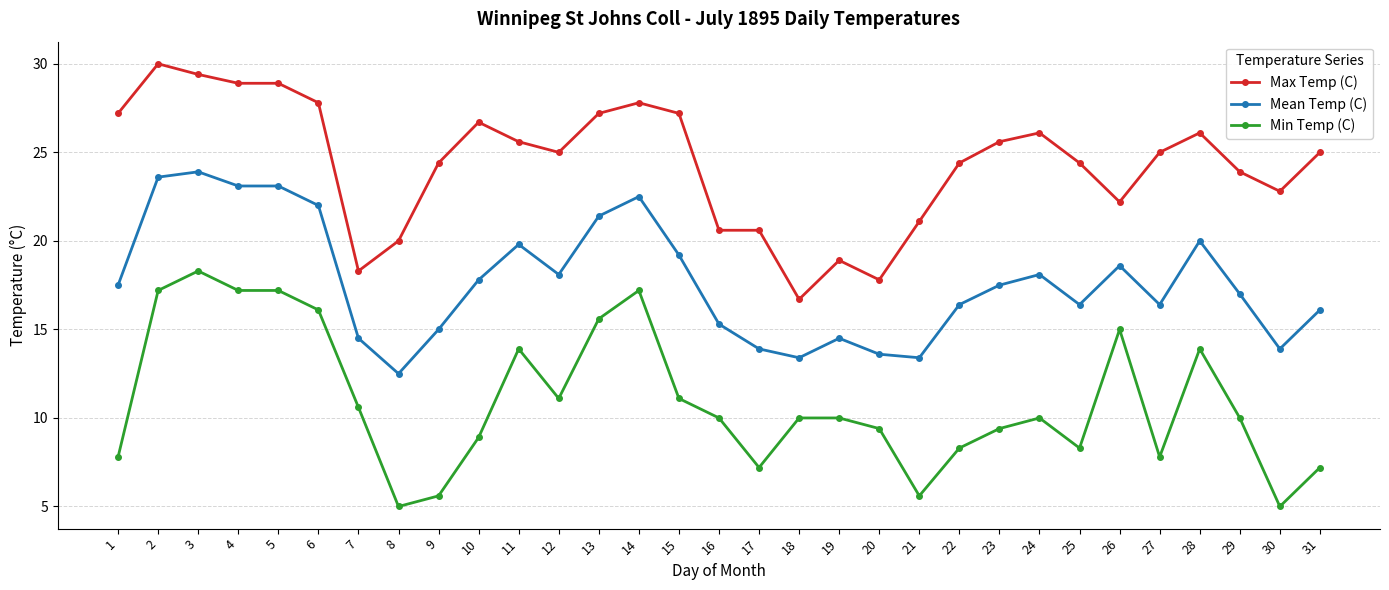

Which category has the highest value in the Max Temp (C) series?

2